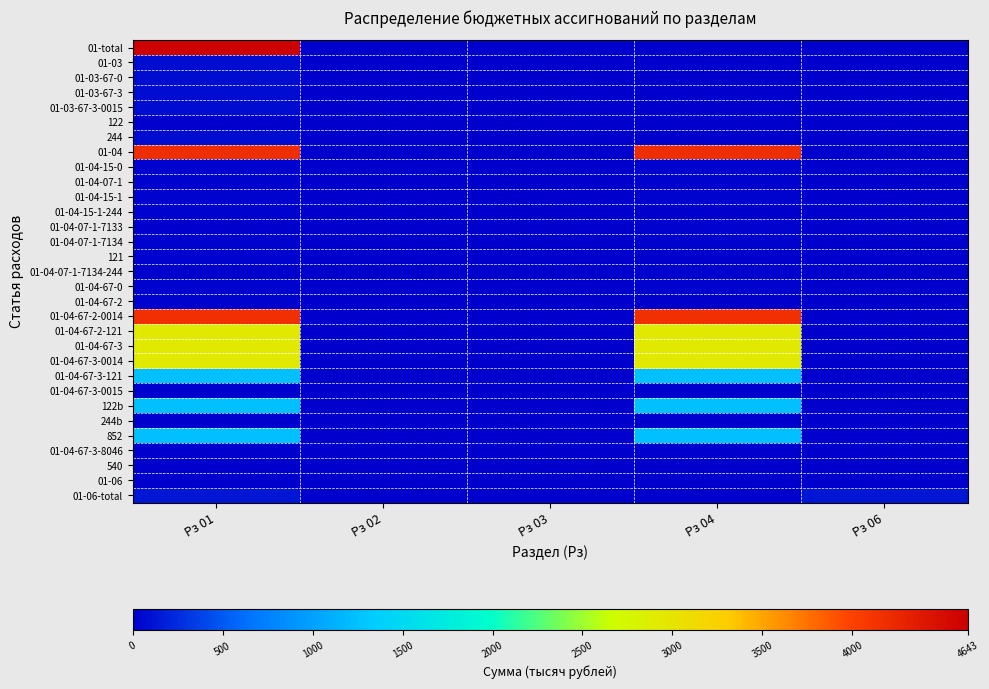

At which category is the sum across all series the highest?

Рз 01